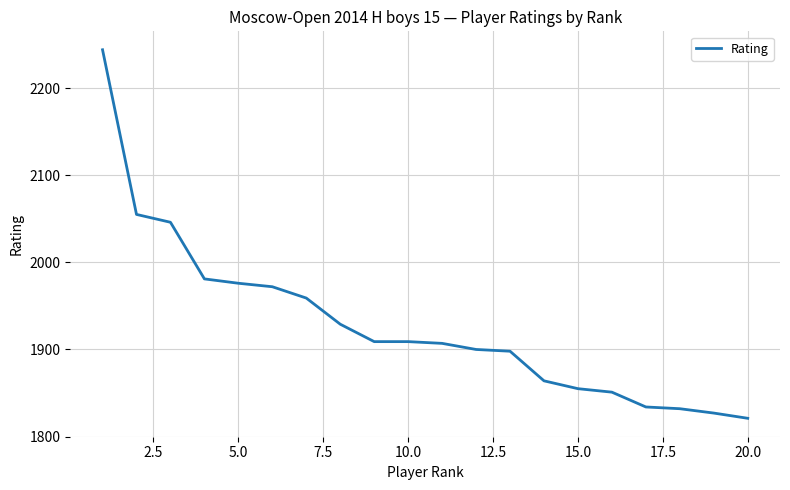

What is the difference between the maximum and minimum values?

423